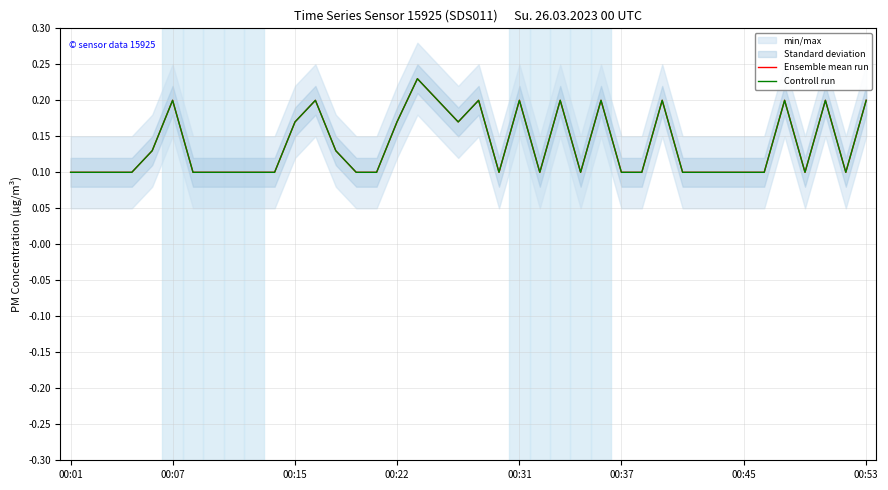

Is it true that Ensemble mean run equals 0.2 at 18?

True